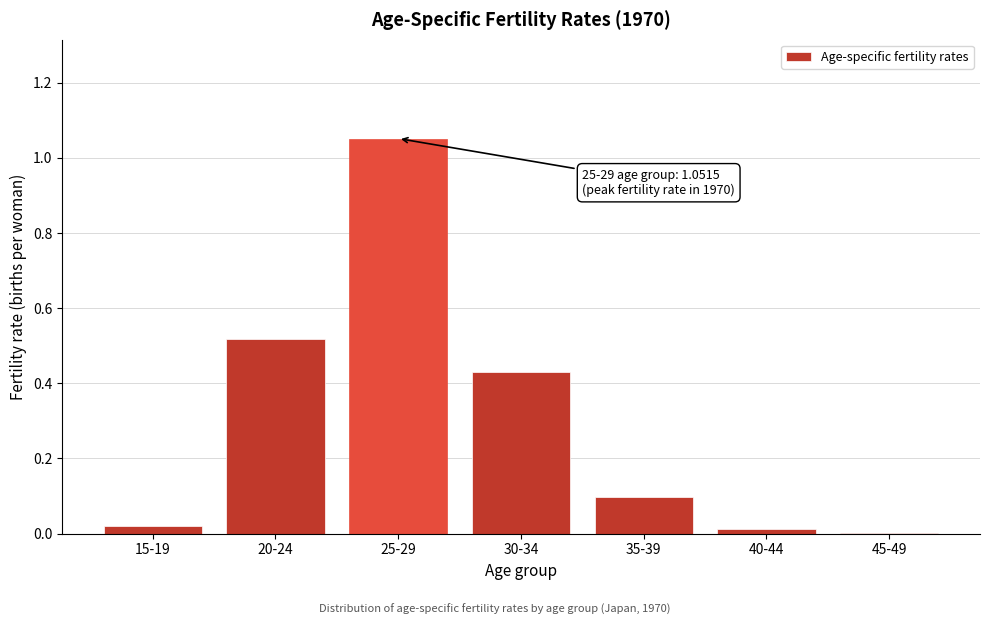

What is the sum of all values?

2.1